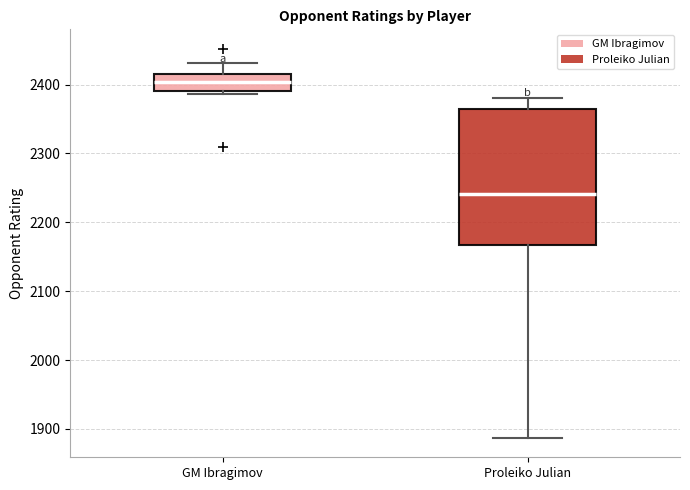

Where does the upper whisker of the box for GM Ibragimov end on the y-axis? The values are not printed on the chart, so give them approximately, as read against the axis.

2430